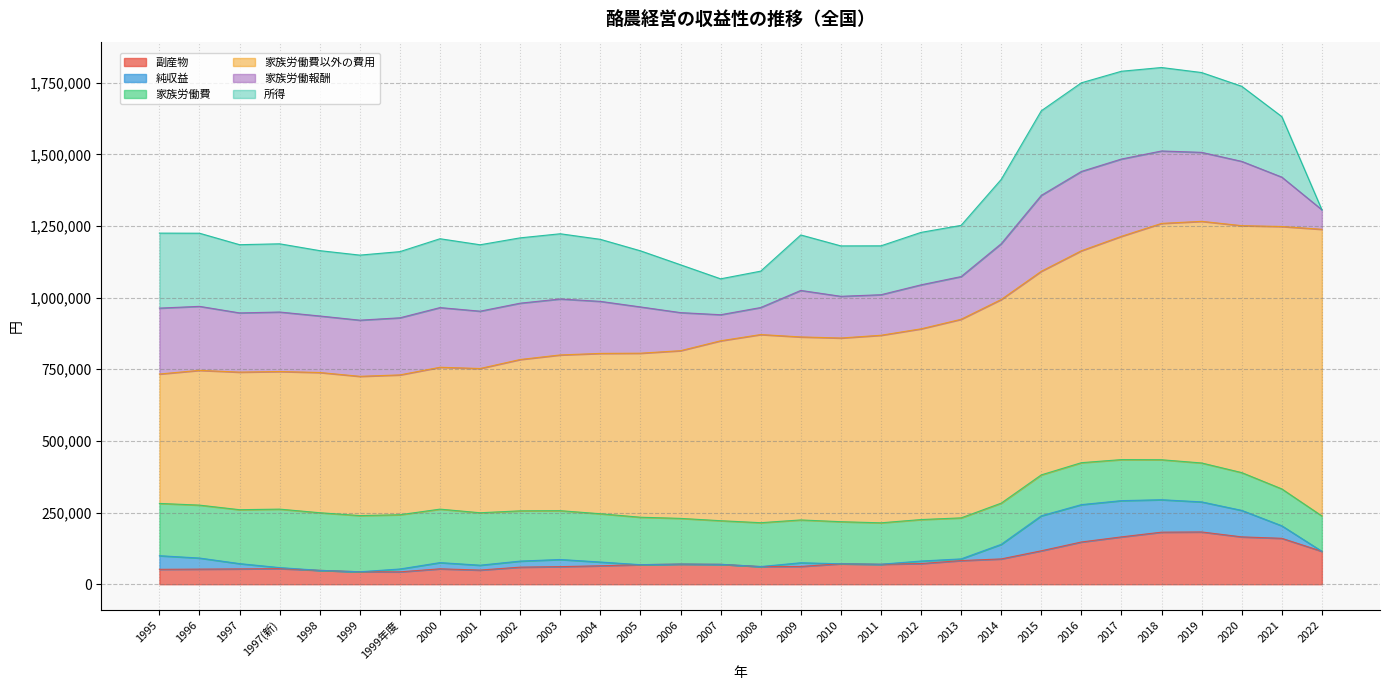

Is the value of 純収益 at 2021 greater than the value of 家族労働費以外の費用 at 2012?

No